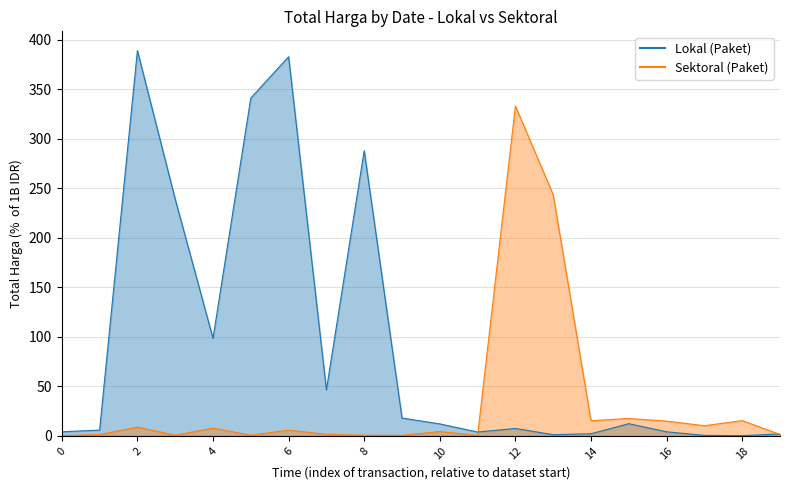

What is the smallest value displayed?

0.3